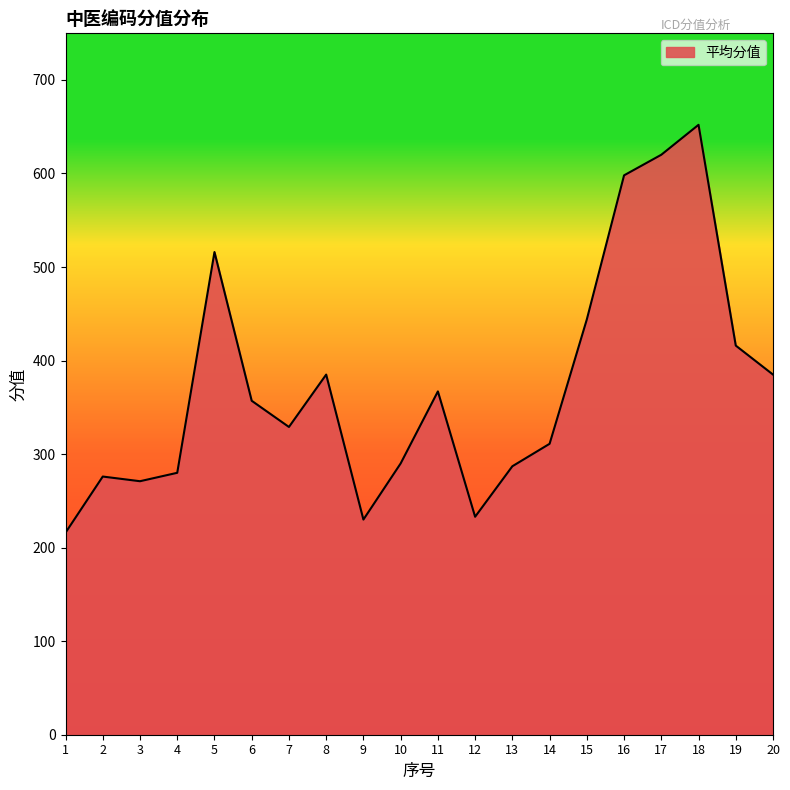

What is the difference between the values at 8 and 19?

31